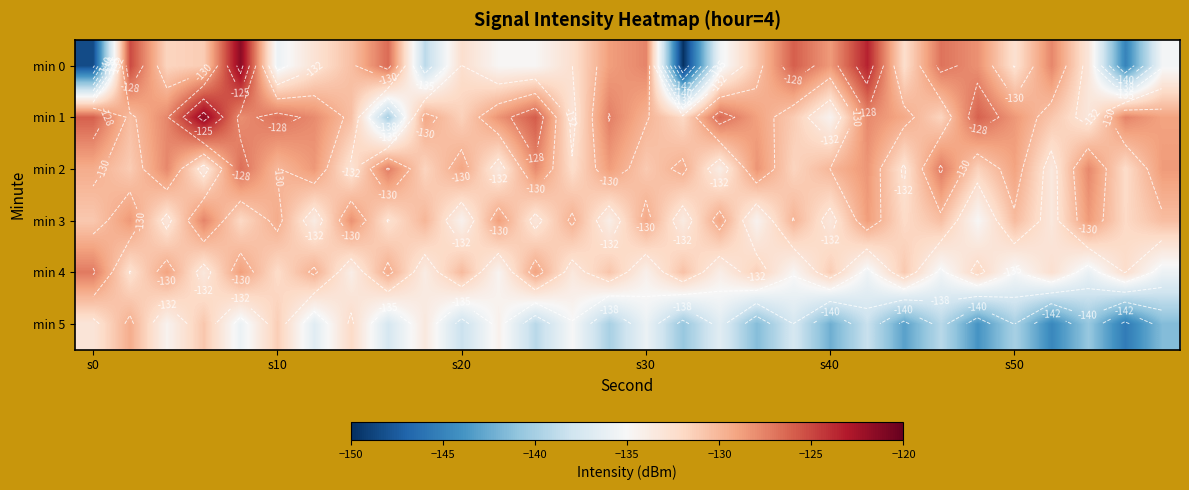

Is the value of min 3 at s30 greater than the value of min 2 at s30?

Yes